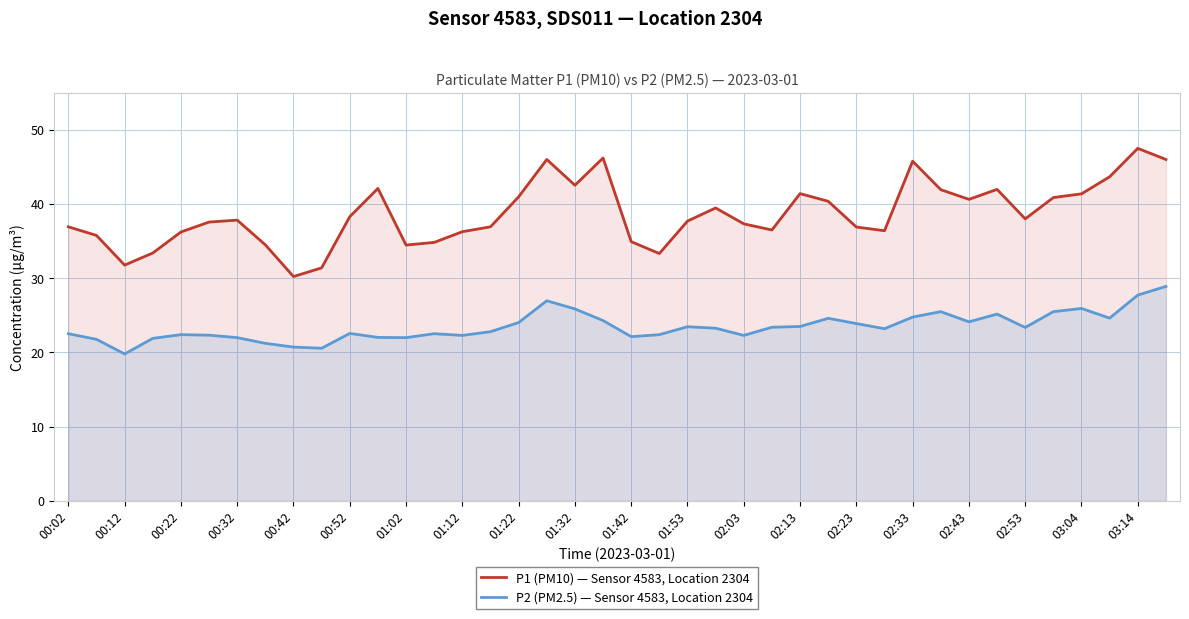

What is the spread (max minus min) of values at 01:53?

14.2